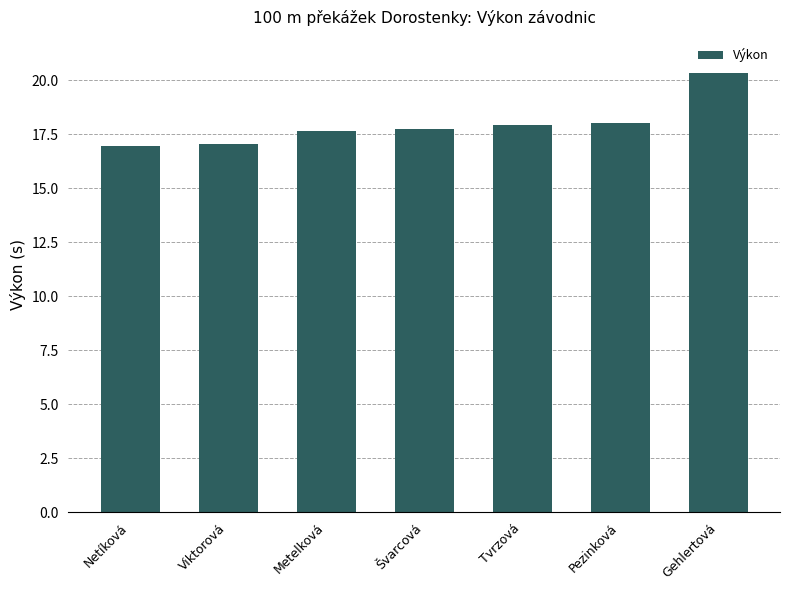

Approximately how many times larger is the value at Pezinková compared to Netíková?

1.1